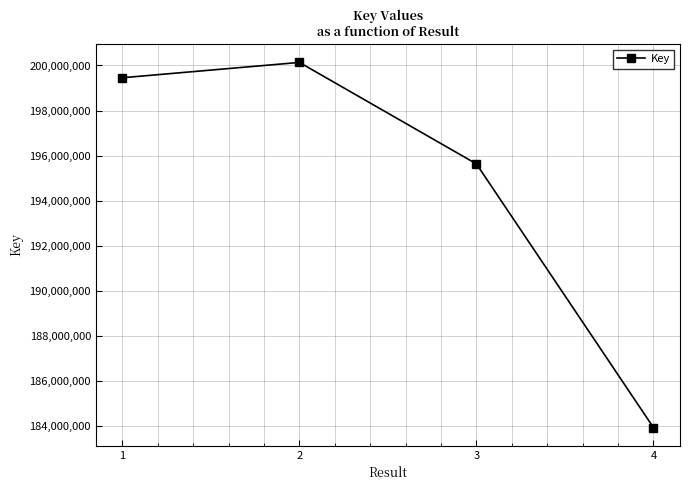

Read the value at 2, to the nearest 50.

200136350